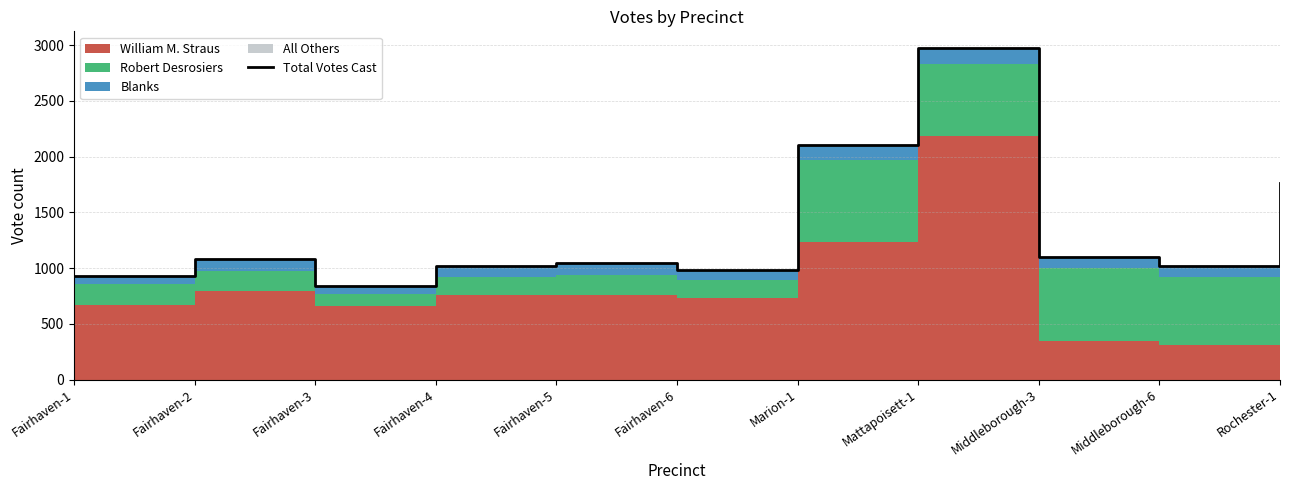

Reading left to right, what are all the values shown in this chart?

931	1078	836	1020	1043	986	2108	2975	1096	1017	1767